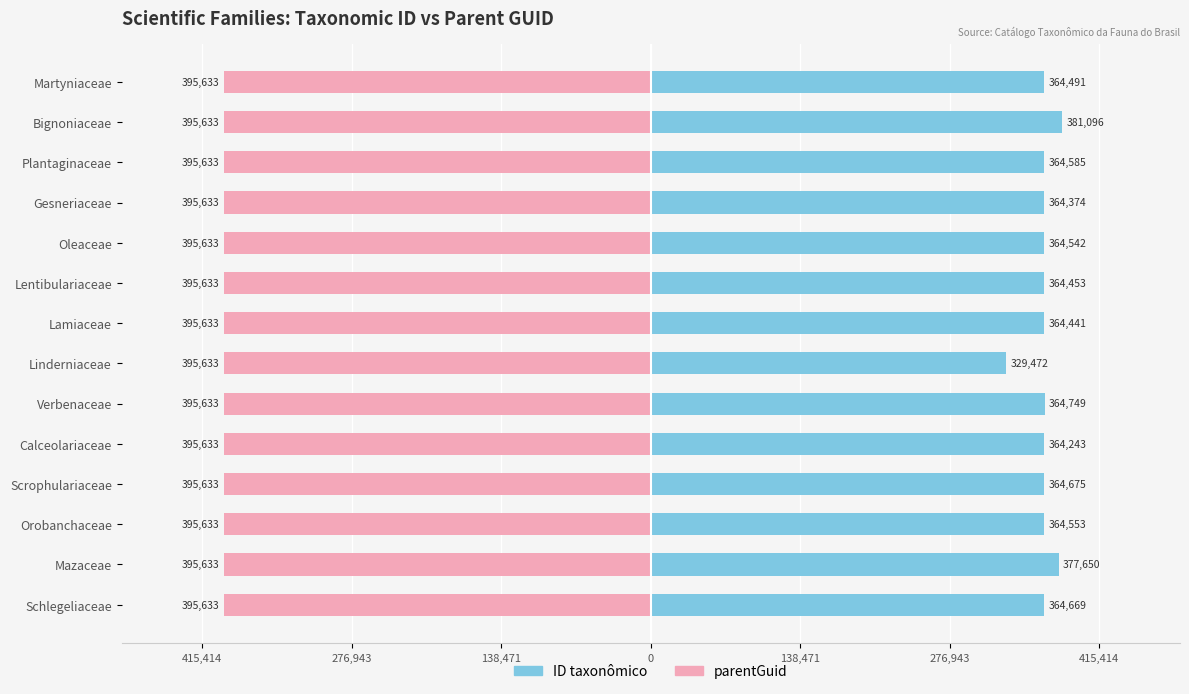

Is it true that ID taxonômico equals 364453.0 at Lentibulariaceae?

True